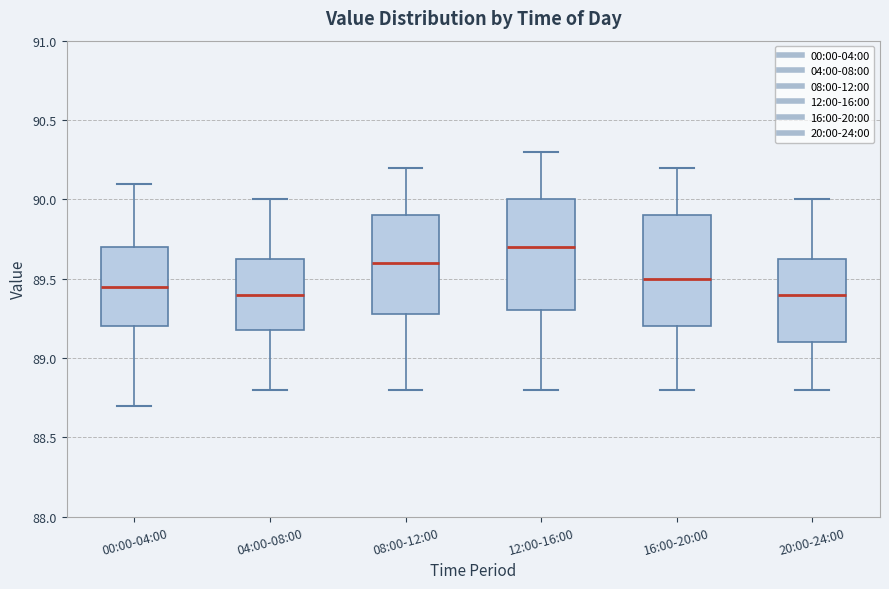

Reading left to right, transcribe this box plot: for each box, give where its median line is, the range the box spans, and where its two whiskers end, as read against the y-axis. The values are not printed on the chart, so give them approximately, as read against the axis.

00:00-04:00: median 89.45, box 89.20 to 89.70, whiskers 88.70 to 90.10
04:00-08:00: median 89.40, box 89.20 to 89.65, whiskers 88.80 to 90.00
08:00-12:00: median 89.60, box 89.30 to 89.90, whiskers 88.80 to 90.20
12:00-16:00: median 89.70, box 89.30 to 90.00, whiskers 88.80 to 90.30
16:00-20:00: median 89.50, box 89.20 to 89.90, whiskers 88.80 to 90.20
20:00-24:00: median 89.40, box 89.10 to 89.65, whiskers 88.80 to 90.00